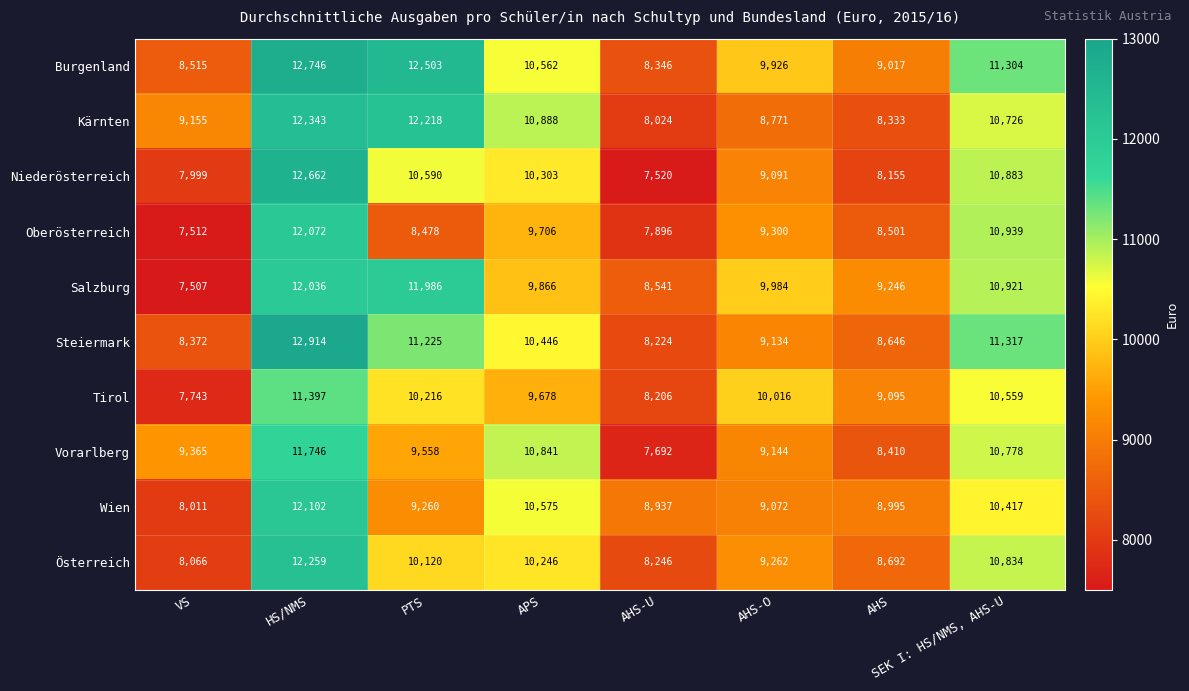

Which series has the largest range (max minus min)?

Niederösterreich